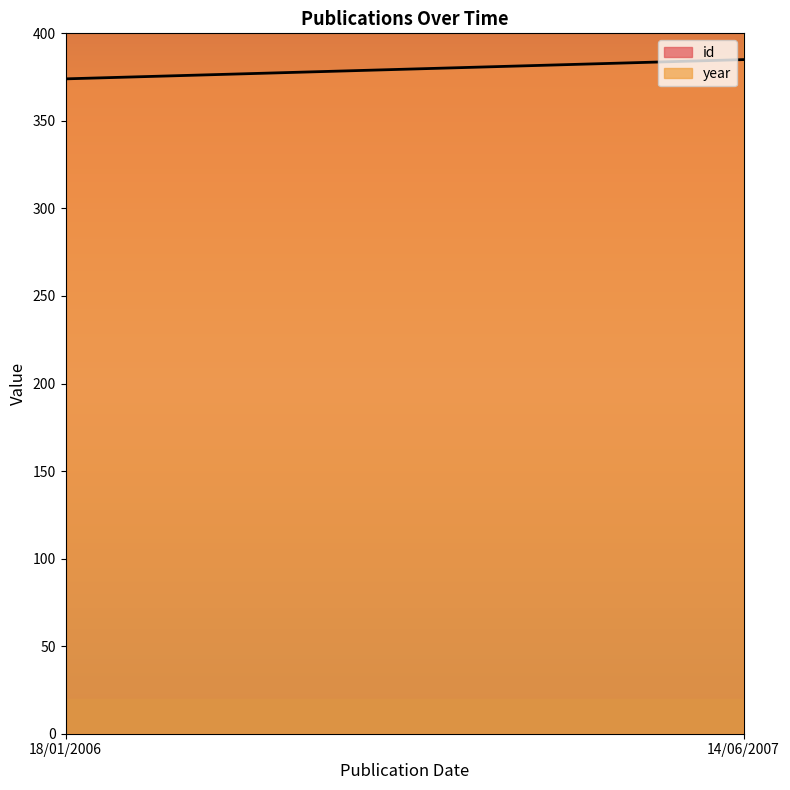

What is the total value across all series at 18/01/2006?

2380